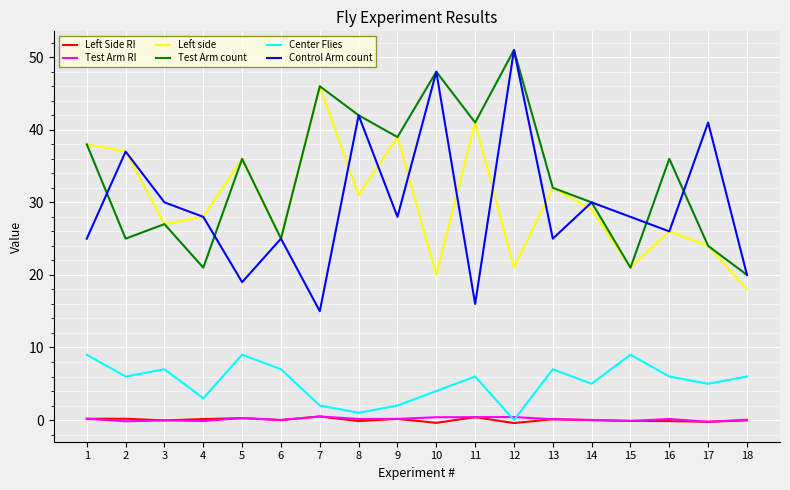

How many lines are shown in the chart?

6